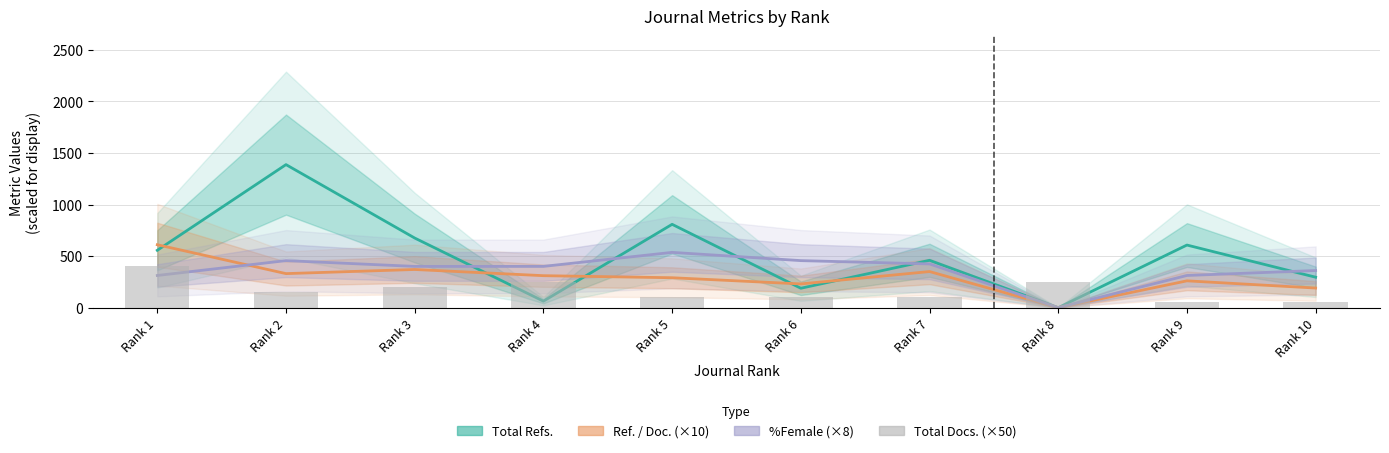

What is the maximum value for %Female (×8)?

536